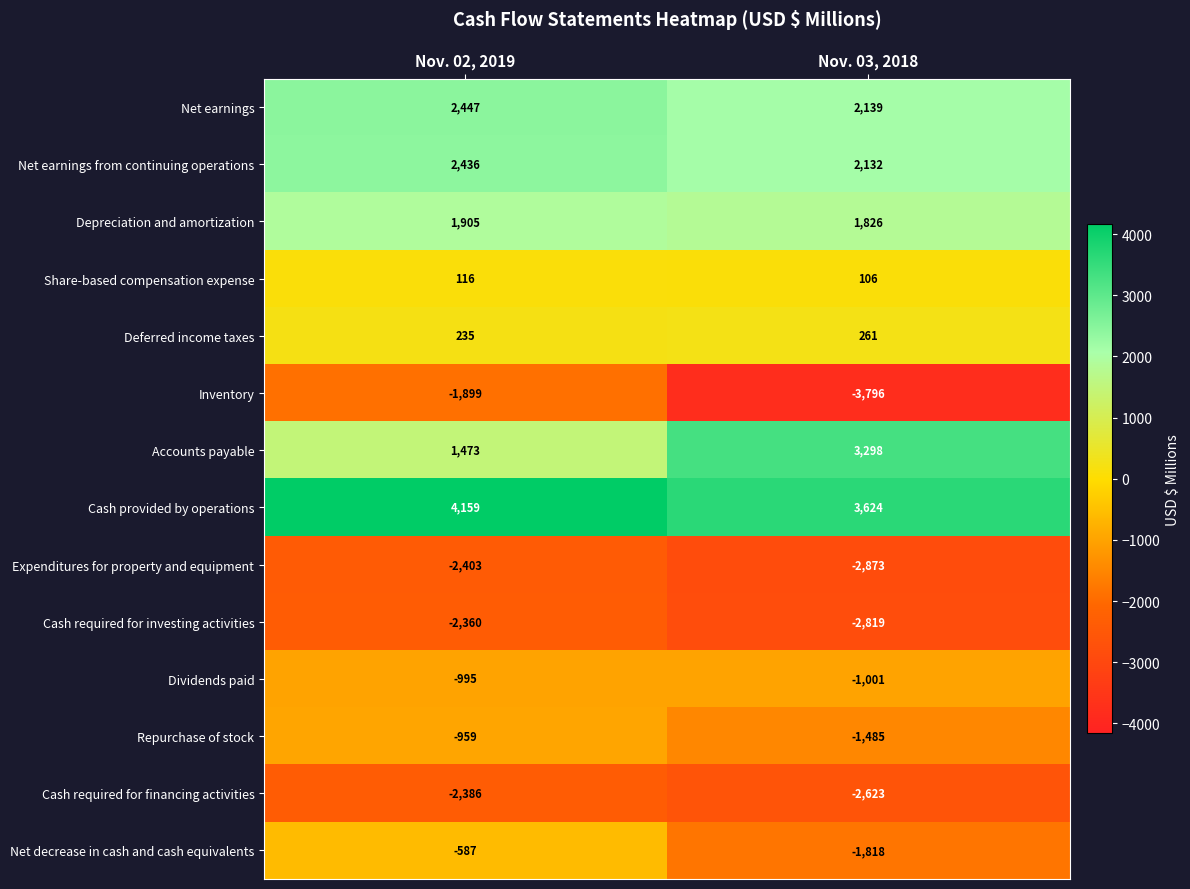

True or false: Share-based compensation expense has a value of 106 at Nov. 03, 2018.

True